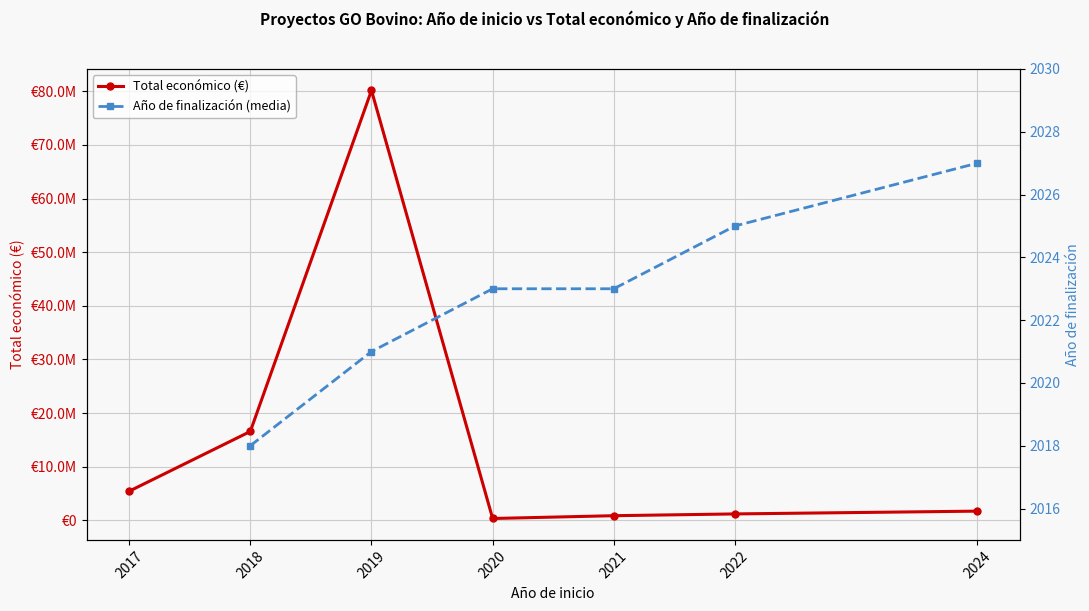

What is the value of the Total económico (€) point at the 2nd from the left?

16575389.0